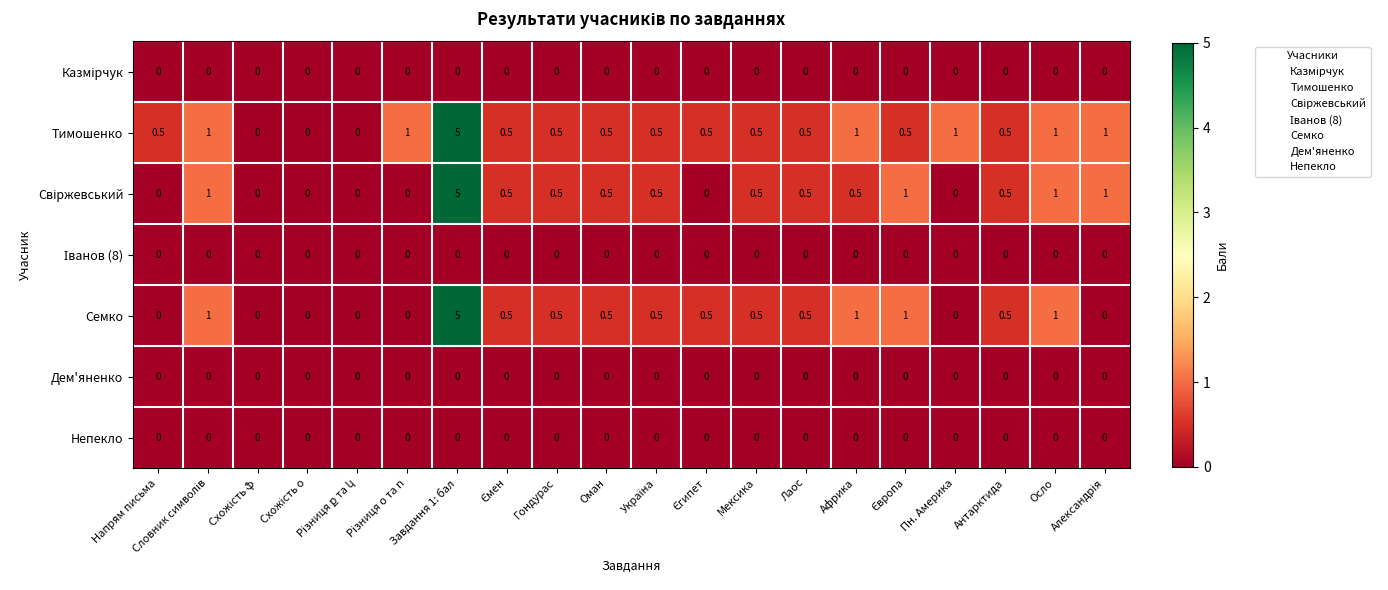

What is the maximum value shown in the chart?

5.0